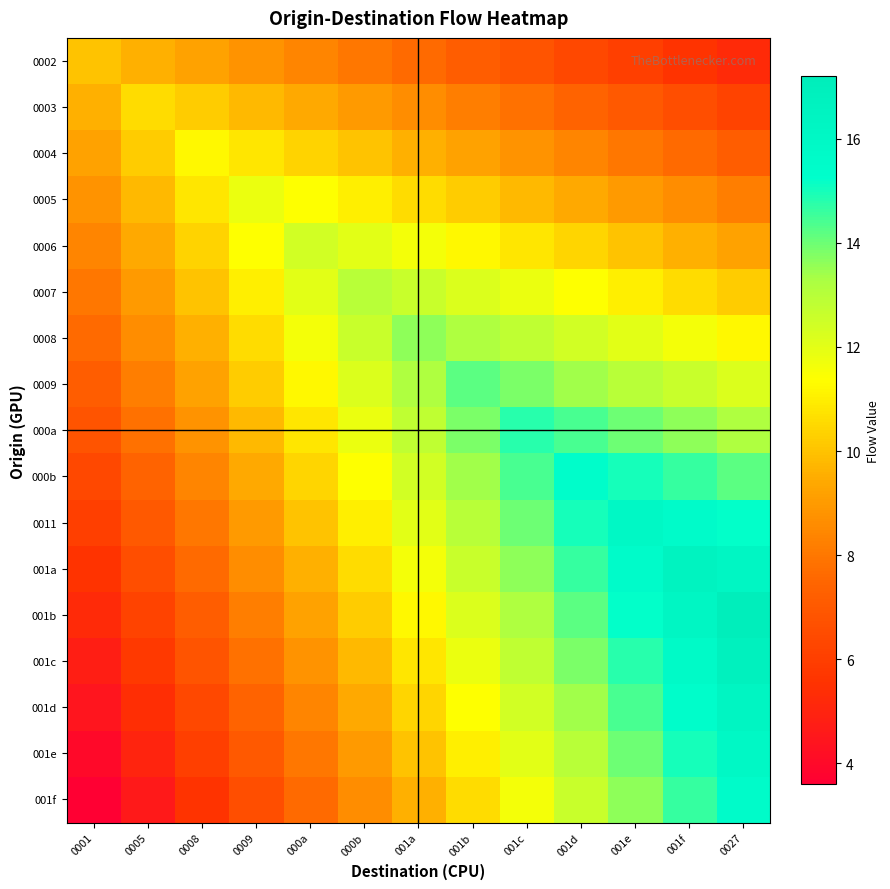

Count the number of data series in this chart.

17